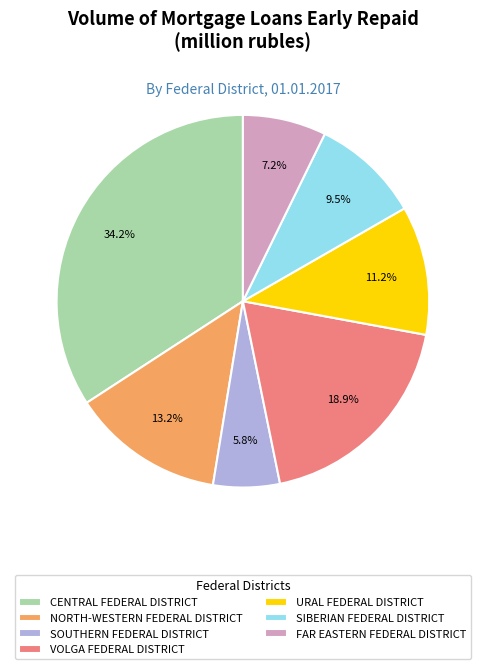

Does any single category account for the majority?

No